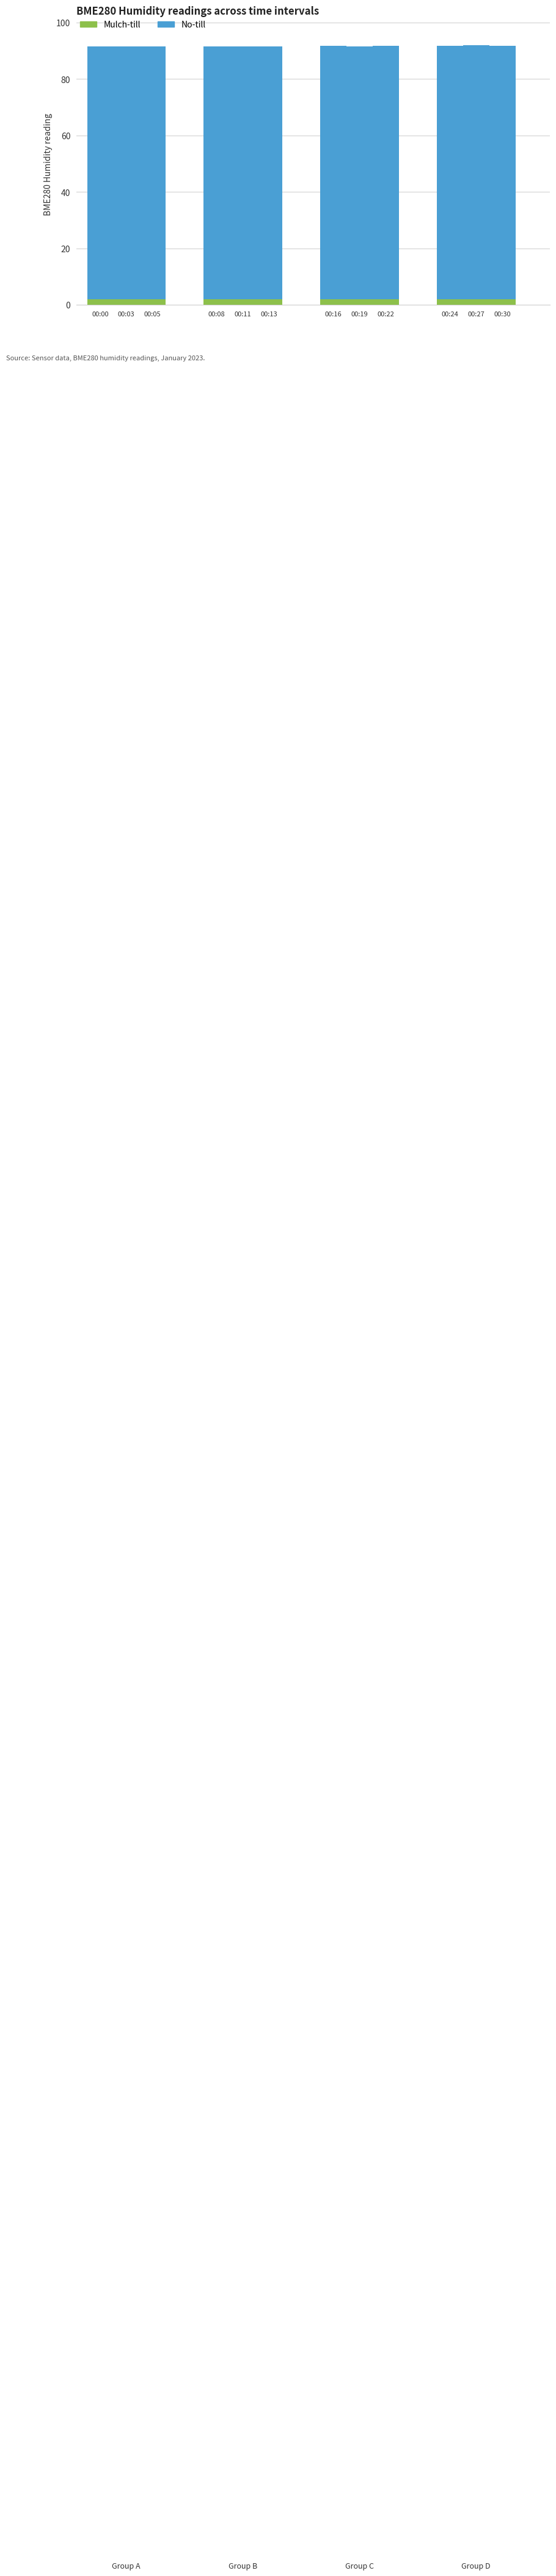

What is the total value across all series at 00:00?

91.6